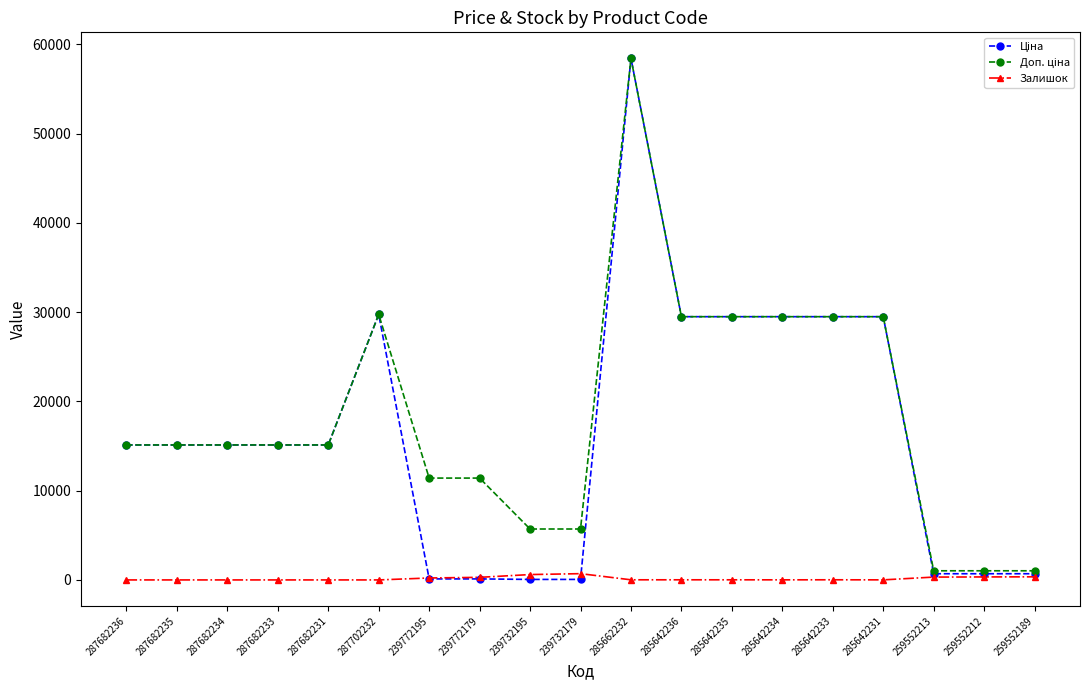

What is the greatest value displayed?

58426.5